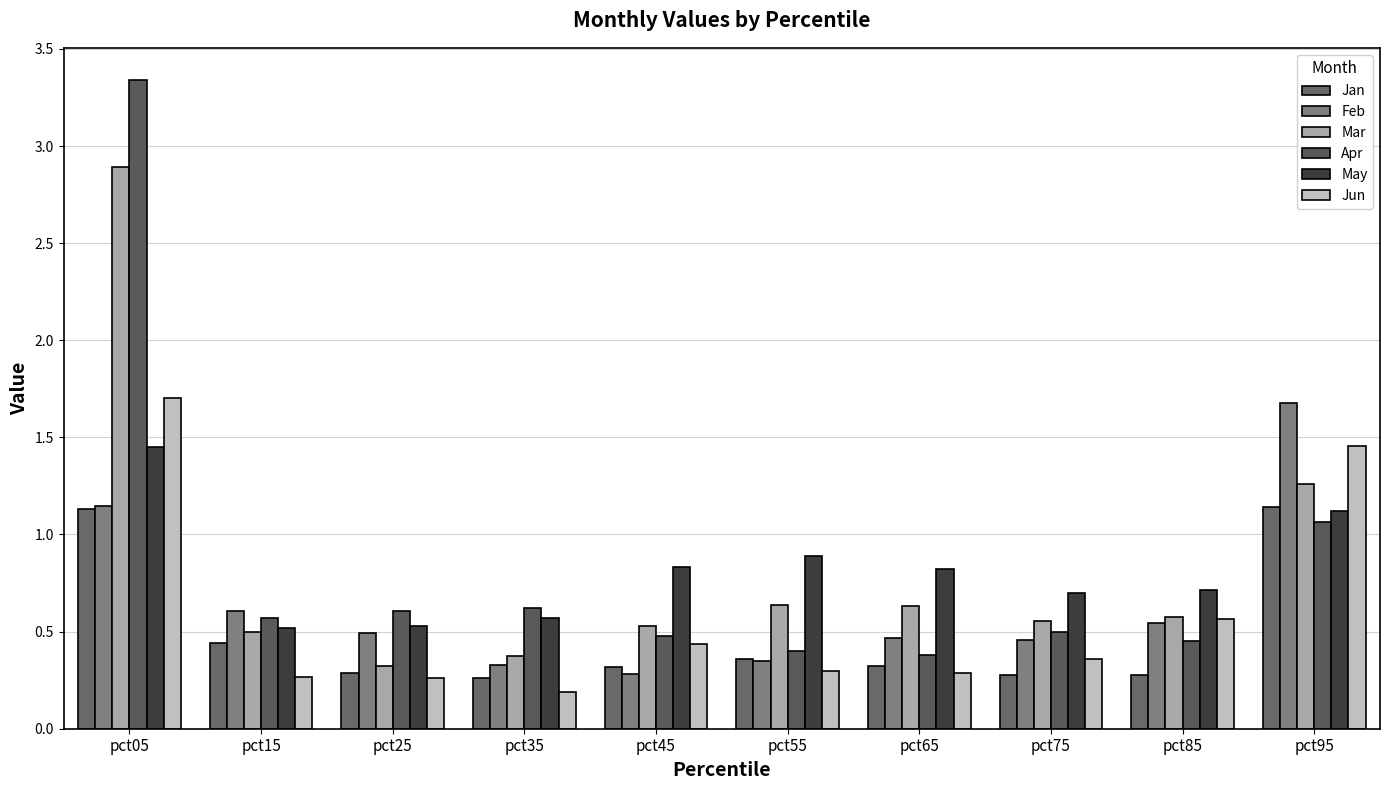

At which category is the sum across all series the highest?

pct05